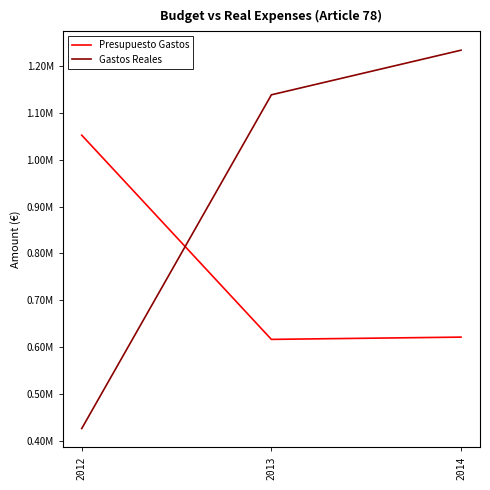

What is the spread (max minus min) of values at 2012?

627099.9